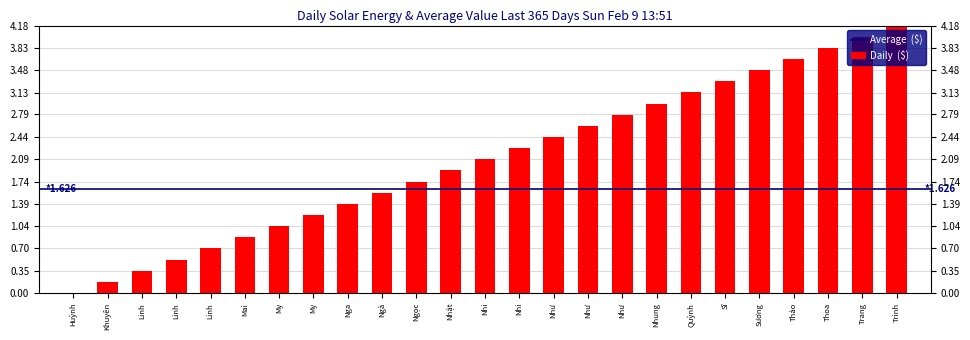

What is the sum of all values?

52.2